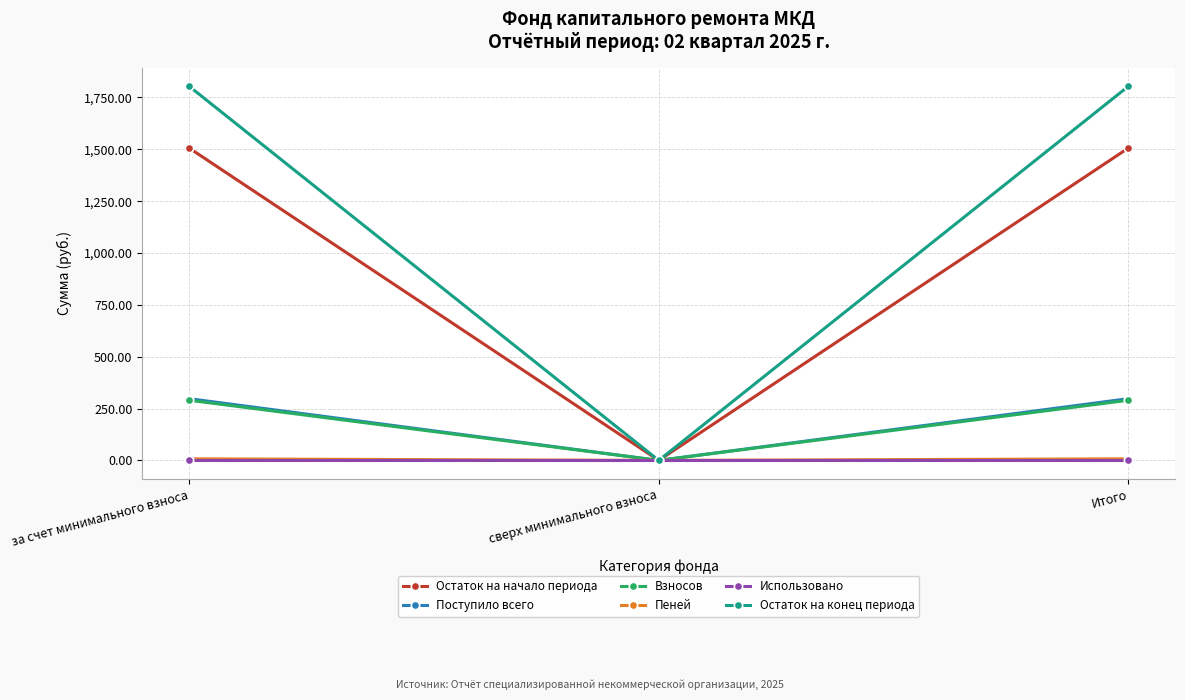

Which series has the largest total across all categories?

Остаток на конец периода